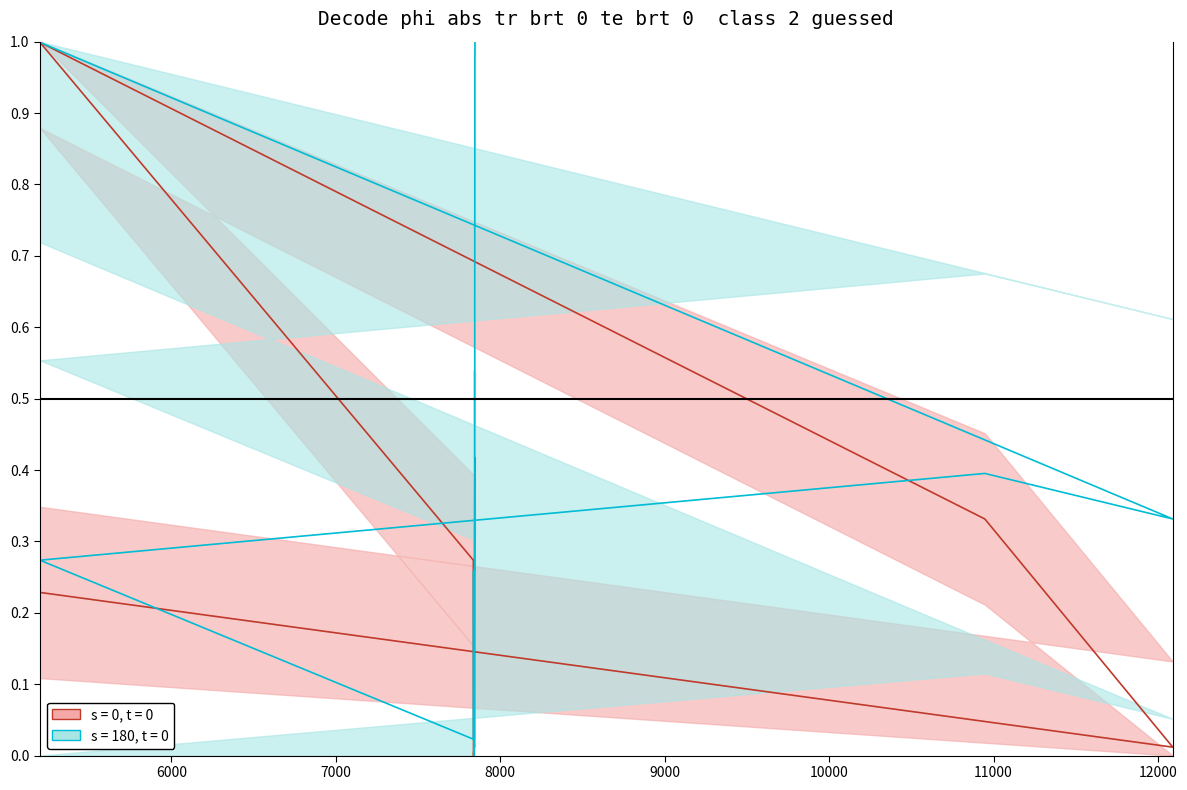

Which category has the highest value in the s = 0, t = 0 series?

5200